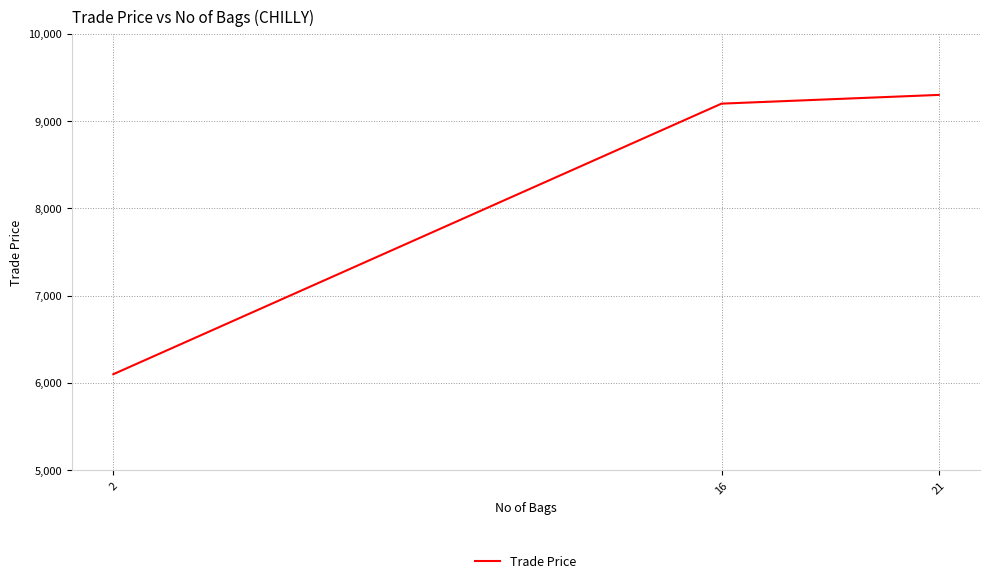

How many lines are shown in the chart?

1